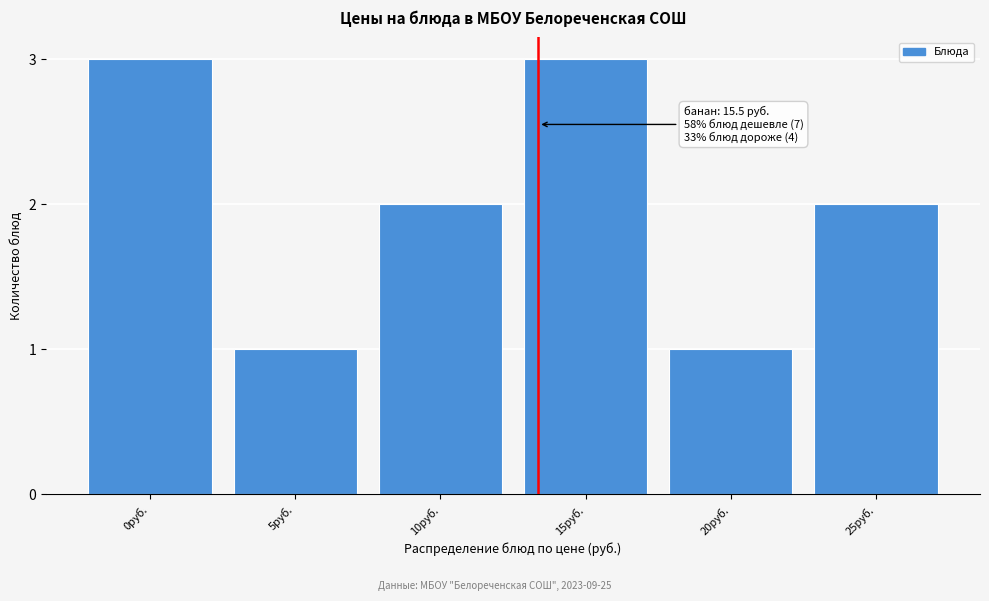

Reading right to left, transcribe all the data shown in this chart.

25руб.=2	20руб.=1	15руб.=3	10руб.=2	5руб.=1	0руб.=3